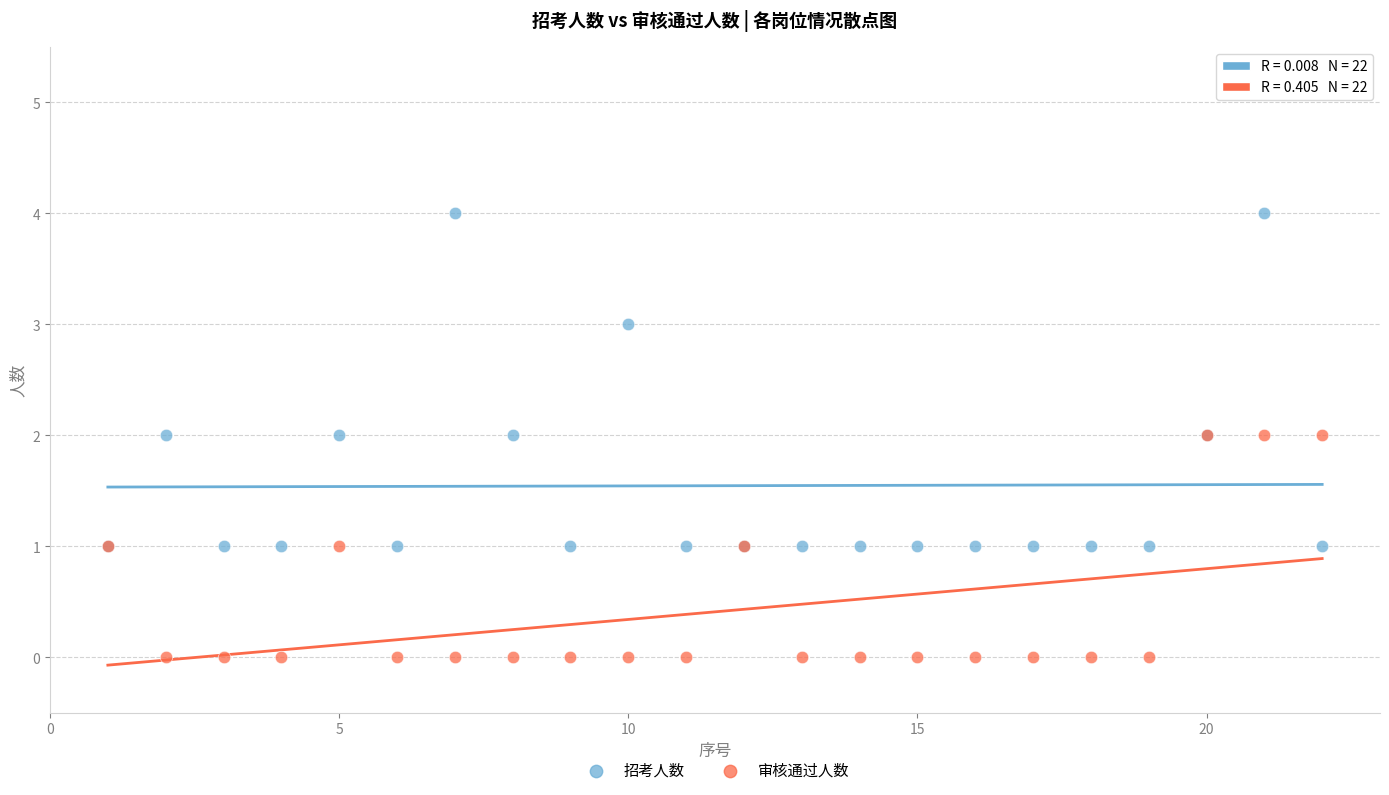

What are all the series names shown in the legend?

招考人数, 审核通过人数